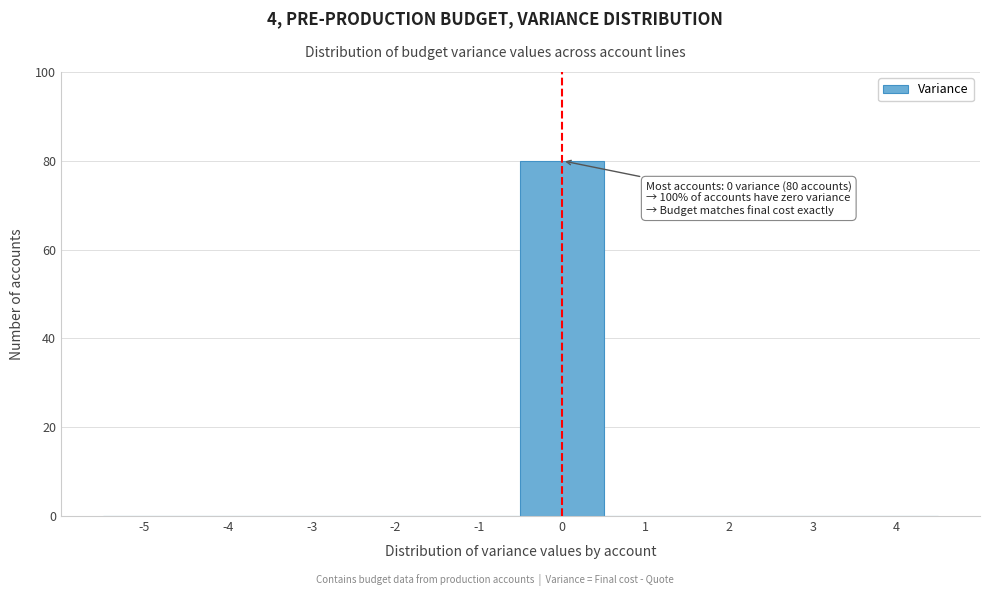

Reading right to left, list all the values displayed in this chart.

4=0	3=0	2=0	1=0	0=80	-1=0	-2=0	-3=0	-4=0	-5=0